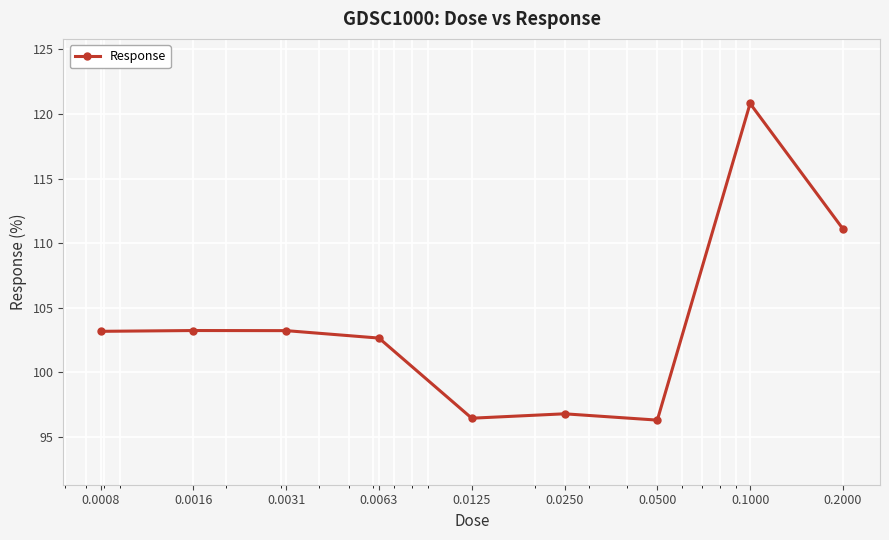

What is the maximum value shown in the chart?

120.8